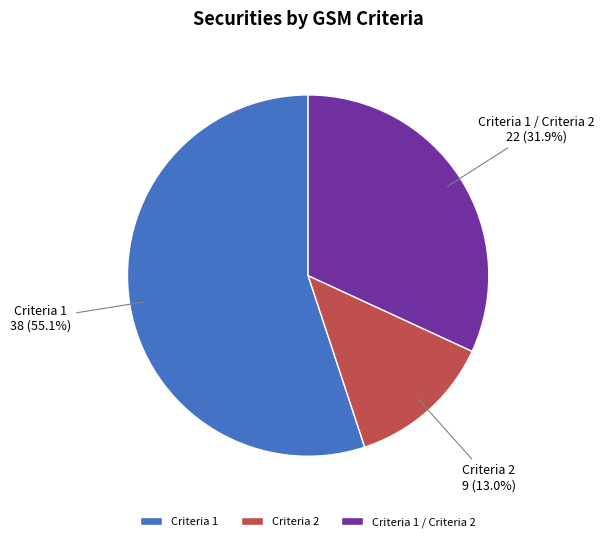

To the nearest percent, what is the difference between the Criteria 1 and Criteria 1 / Criteria 2 slice percentages?

23%